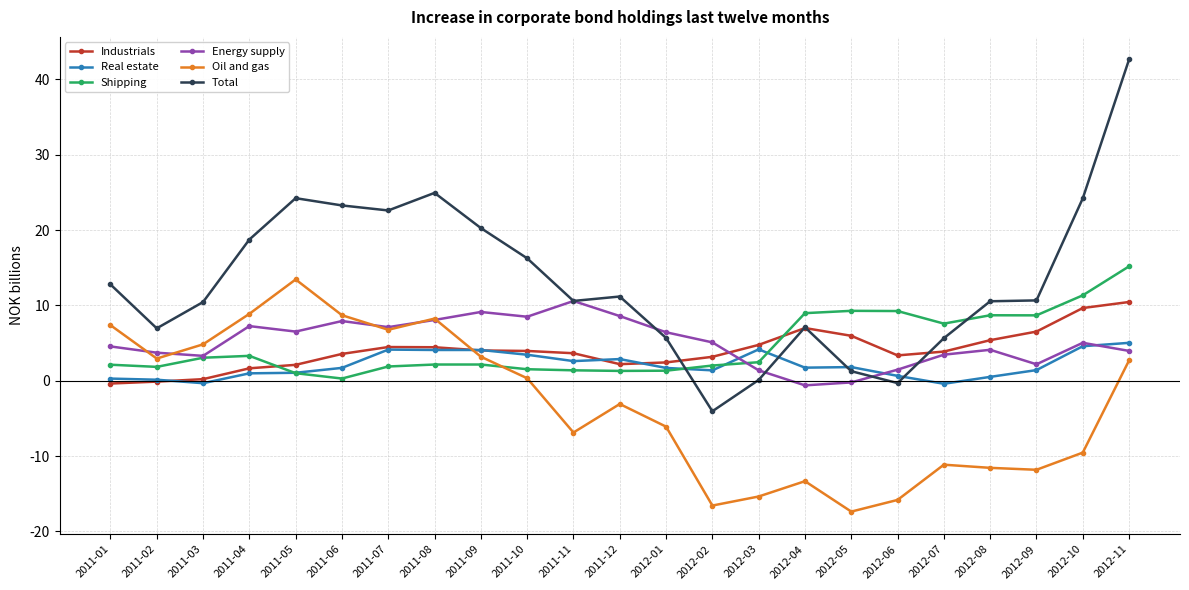

Is it true that Energy supply equals 9.1 at 2011-09?

True